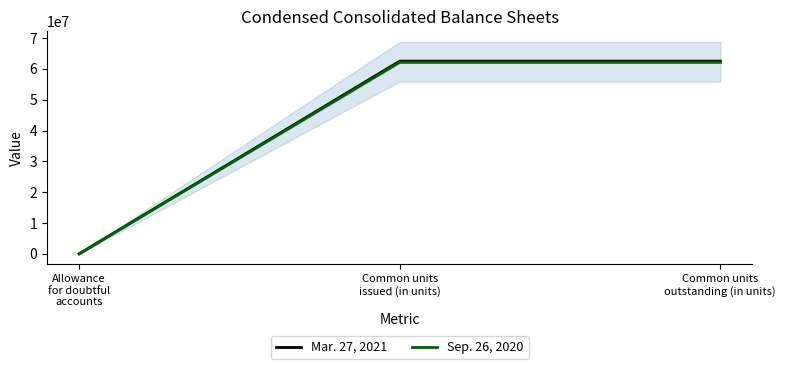

Reading right to left, list all the values displayed in this chart.

Mar. 27, 2021: 62529235	62529000	4482
Sep. 26, 2020: 62146000	62146000	4473